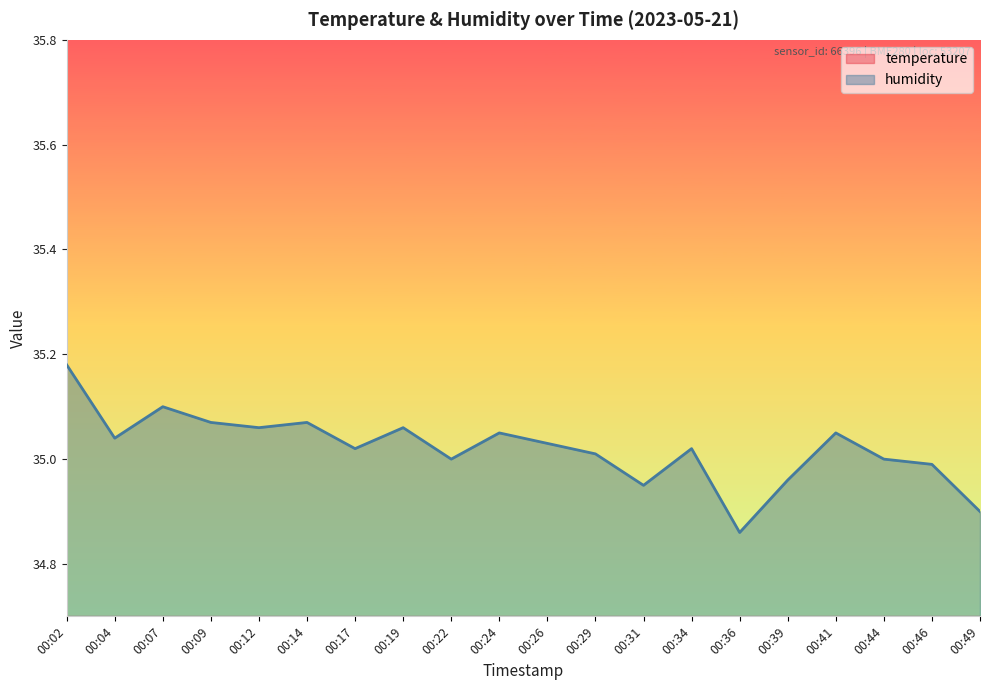

How many lines are shown in the chart?

2